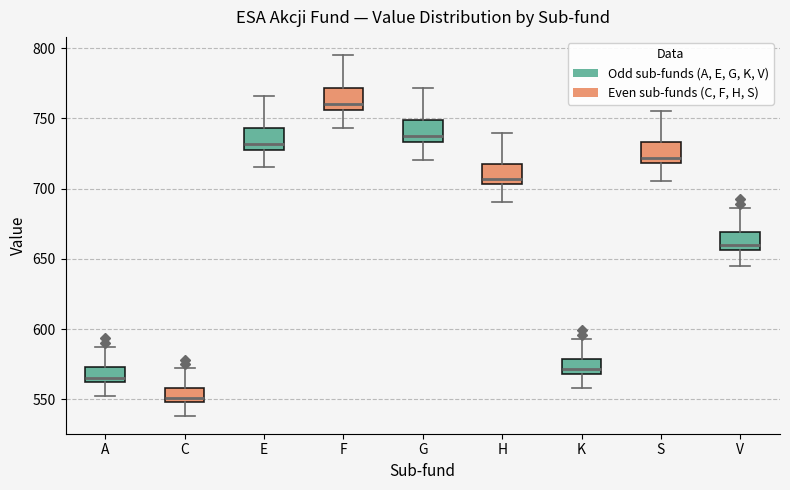

Reading left to right, transcribe this box plot: for each box, give where its median line is, the range the box spans, and where its two whiskers end, as read against the y-axis. The values are not printed on the chart, so give them approximately, as read against the axis.

A: median 565, box 560 to 575, whiskers 550 to 590
C: median 550 (just above the box's lower edge), box 550 to 560, whiskers 540 to 575
E: median 730, box 725 to 745, whiskers 715 to 765
F: median 760, box 755 to 770, whiskers 745 to 795
G: median 740, box 735 to 750, whiskers 720 to 770
H: median 705 (just above the box's lower edge), box 705 to 720, whiskers 690 to 740
K: median 570 (just above the box's lower edge), box 570 to 580, whiskers 560 to 595
S: median 720 (just above the box's lower edge), box 720 to 735, whiskers 705 to 755
V: median 660, box 655 to 670, whiskers 645 to 685